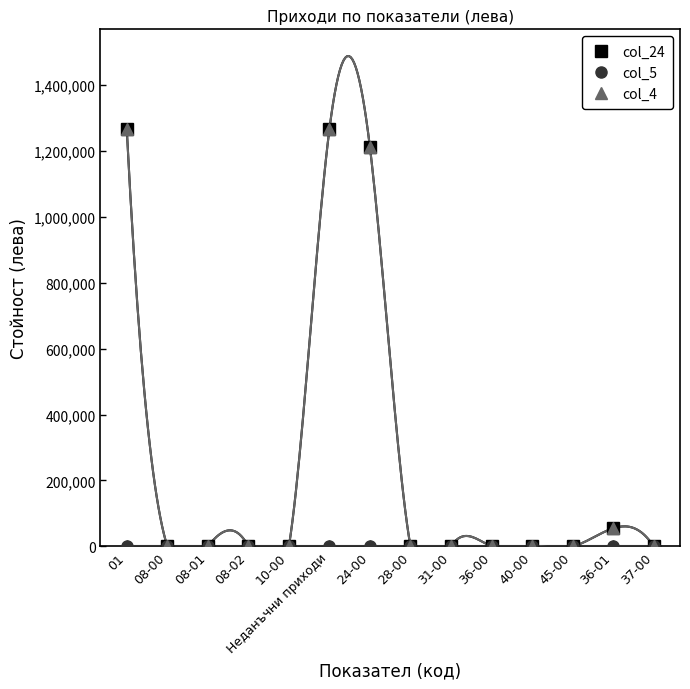

True or false: col_24 and col_5 cross at least once.

False